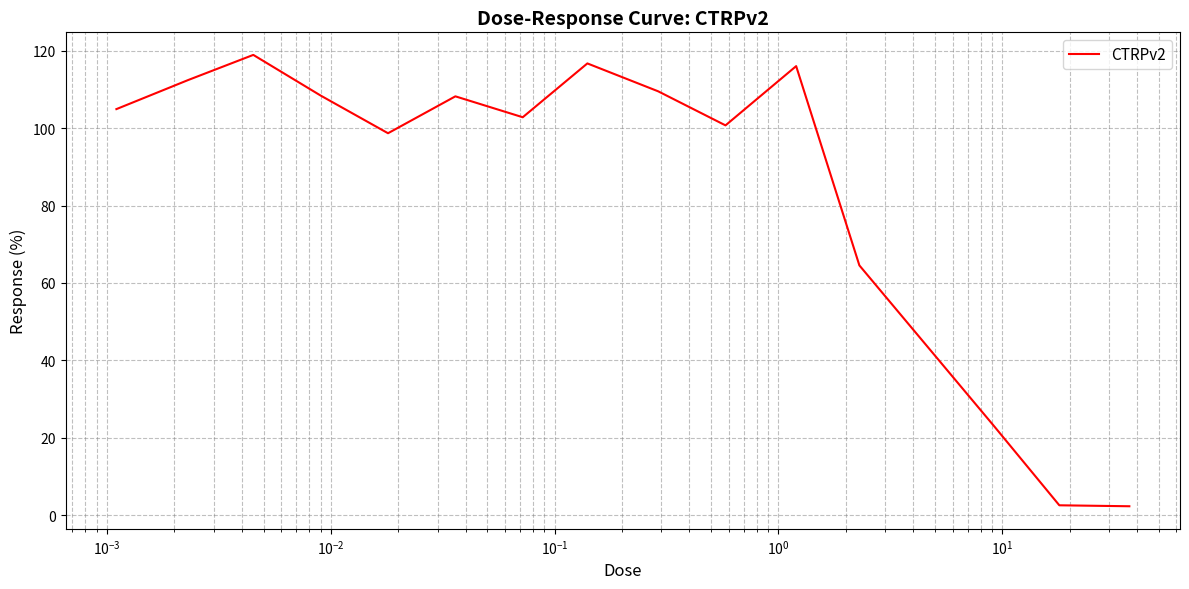

What is the greatest value displayed?

118.9